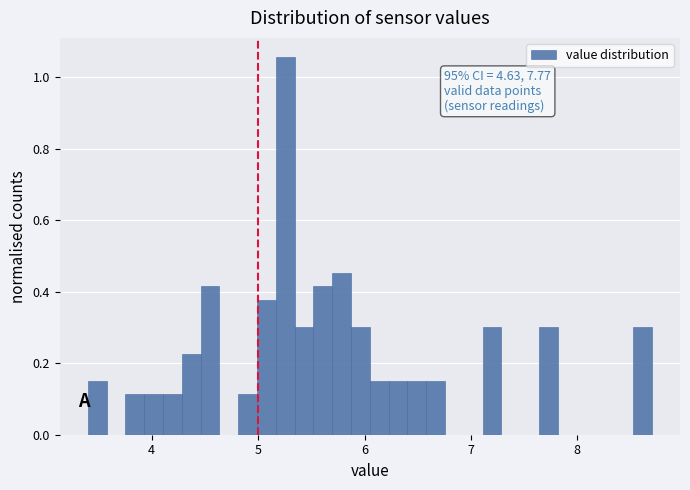

Read against the x-axis, roughly where is the centre of the tallest bar?

5.3